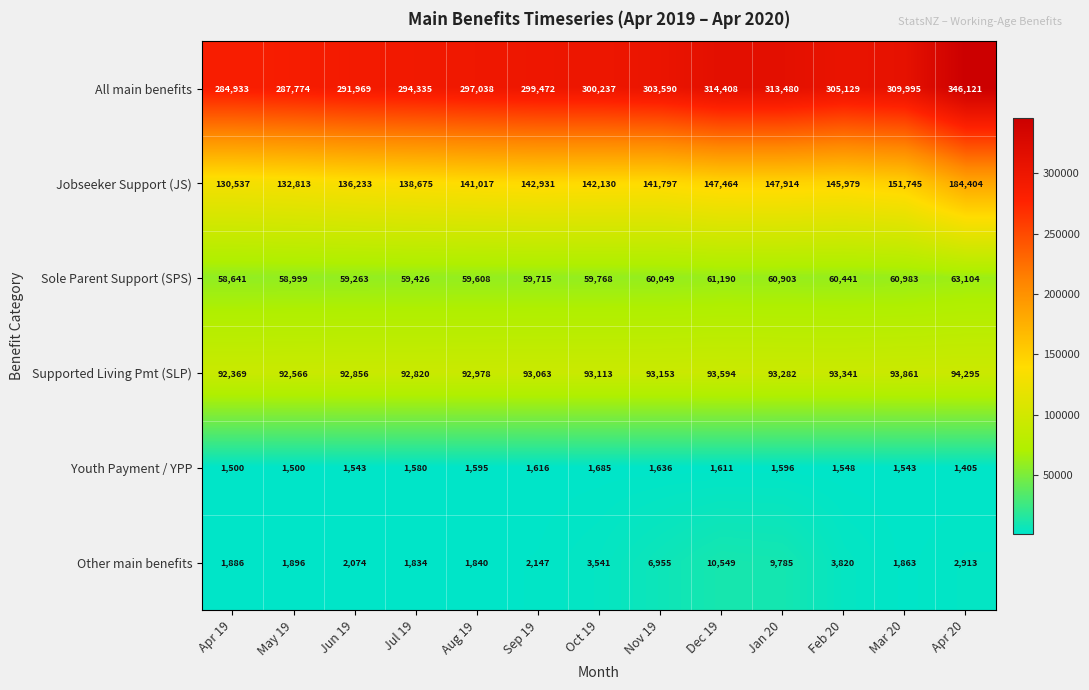

Which label corresponds to the largest value in the chart?

Apr 20